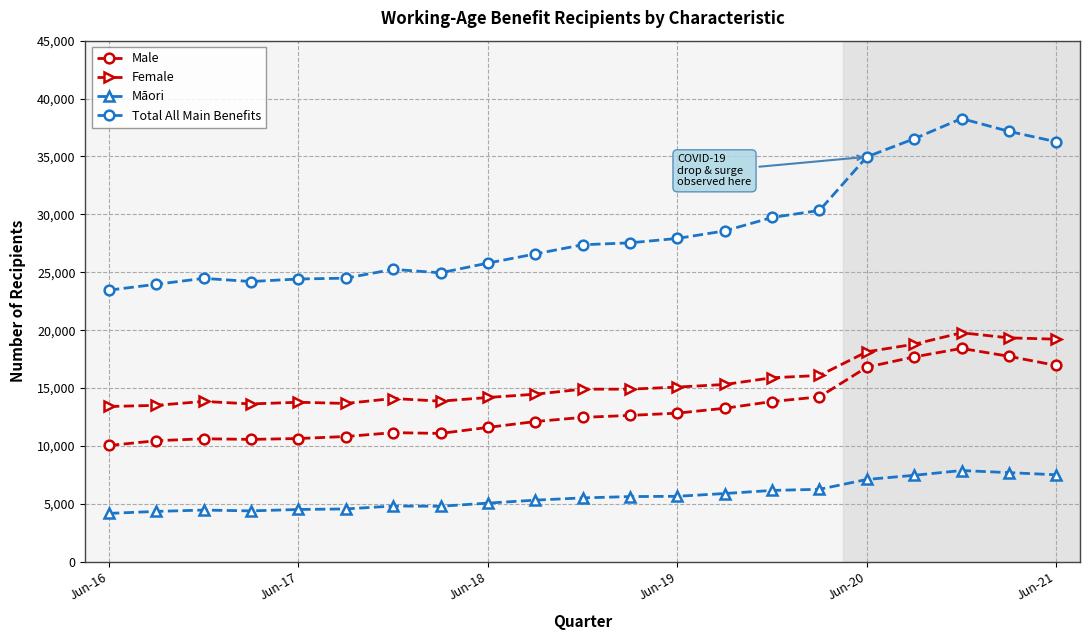

What are all the series names shown in the legend?

Male, Female, Māori, Total All Main Benefits